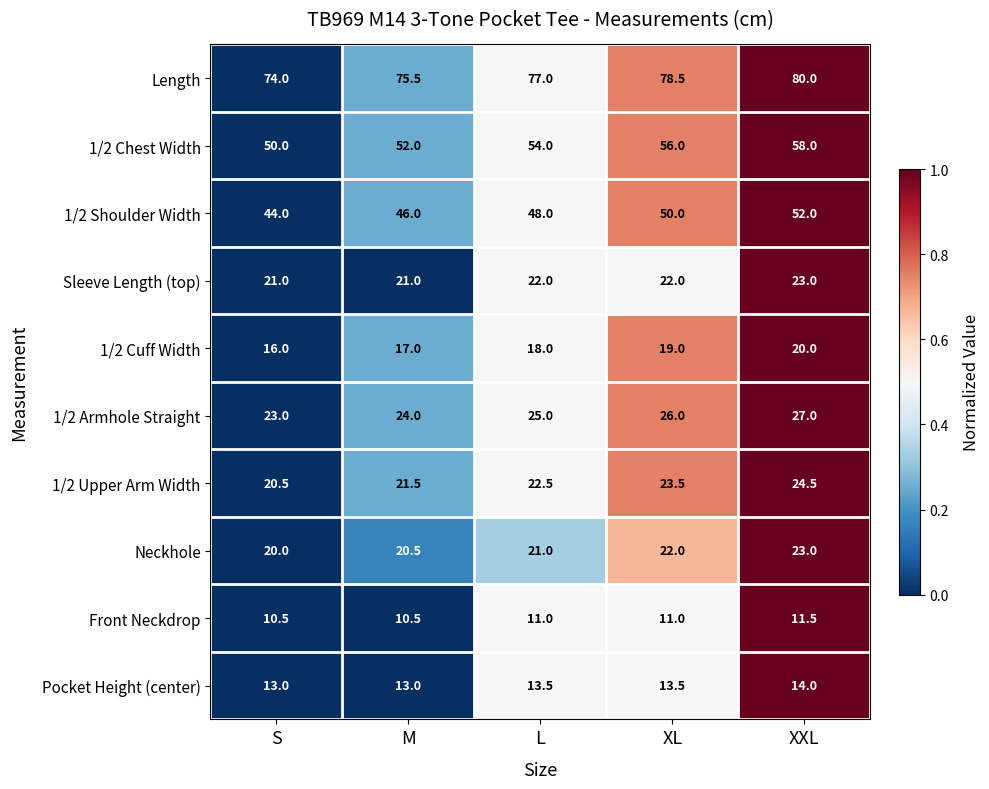

Which category has the highest value across all series?

XXL